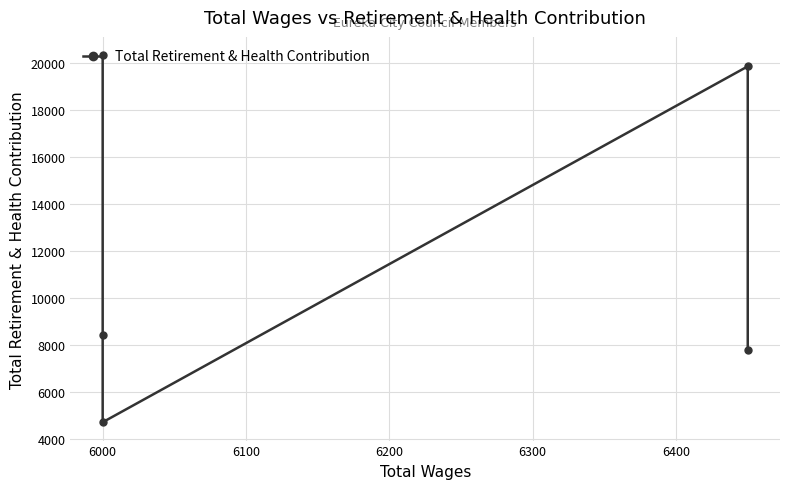

True or false: the data shows 13500 at 6000.

False